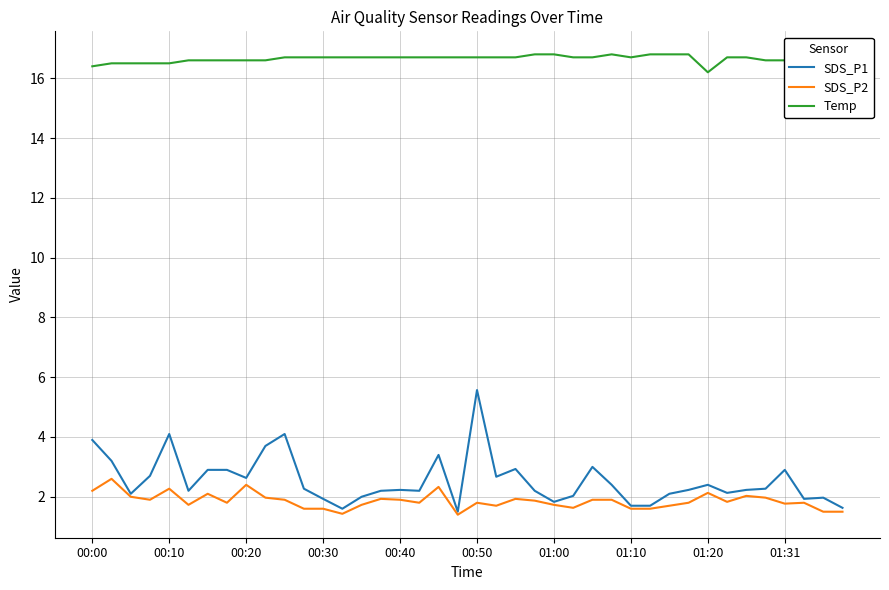

What is the minimum value for SDS_P1?

1.5